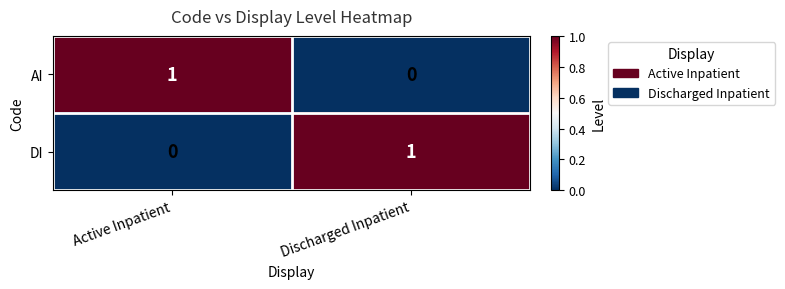

Count the number of categories in the chart.

2